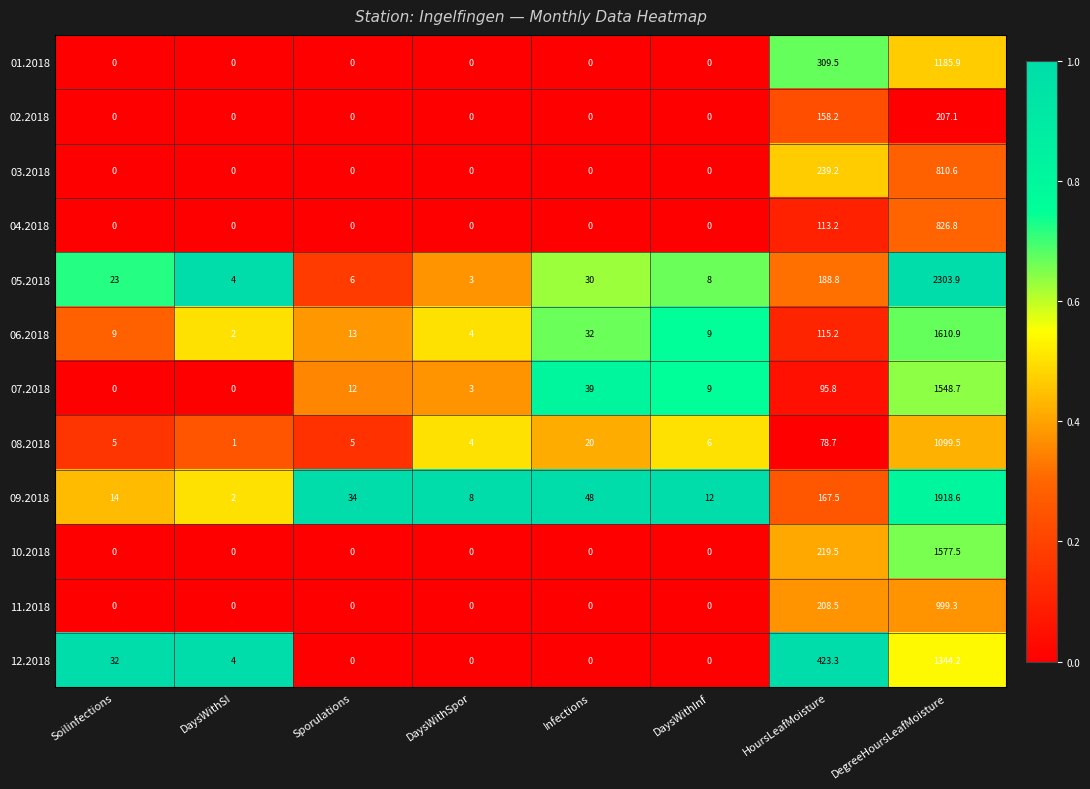

What is the maximum value shown in the chart?

2303.9